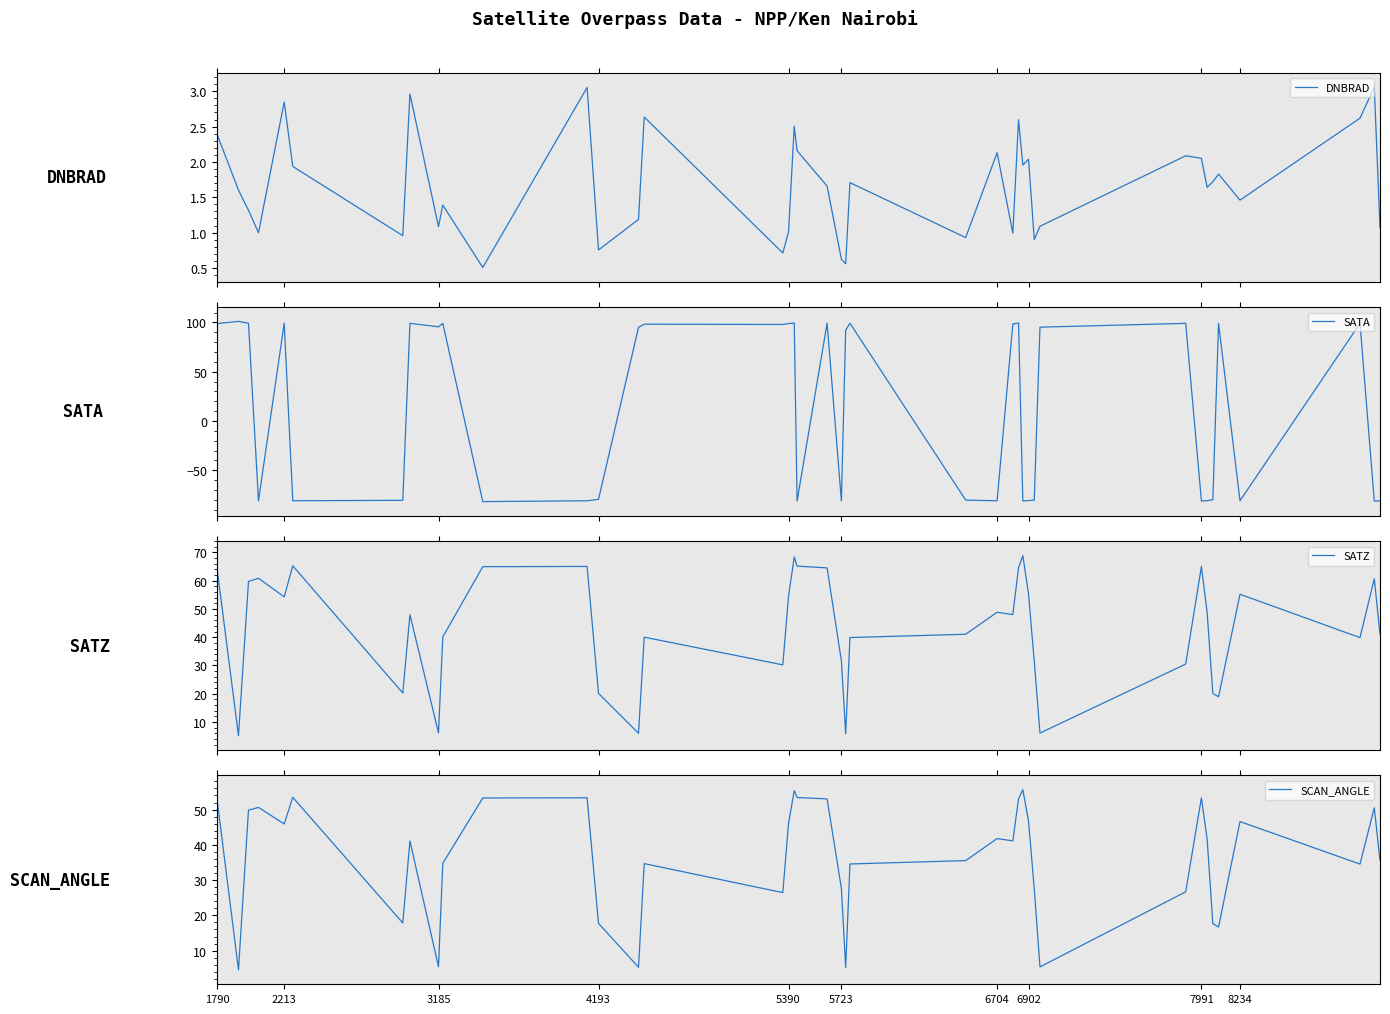

List the series in order of their peak value, lowest first.

DNBRAD, SCAN_ANGLE, SATZ, SATA